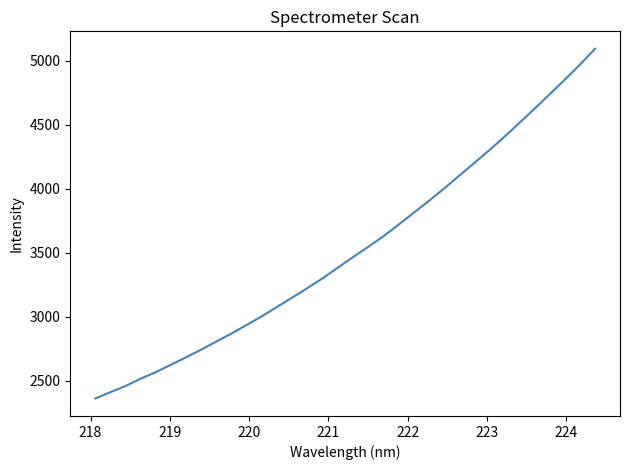

What is the greatest value displayed?

5094.7